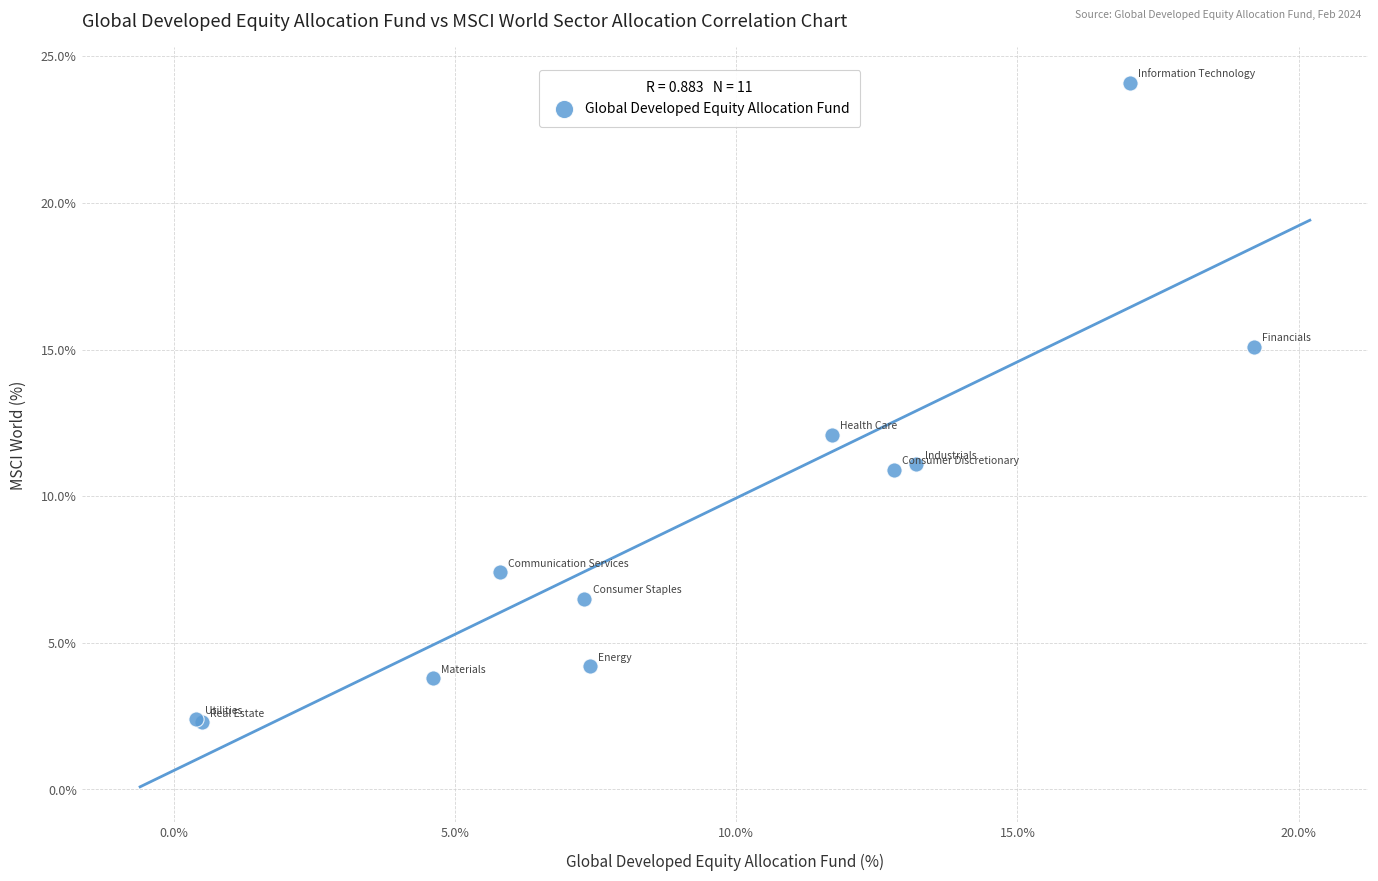

What Y value in the scatter plot is closest to 13?

12.1